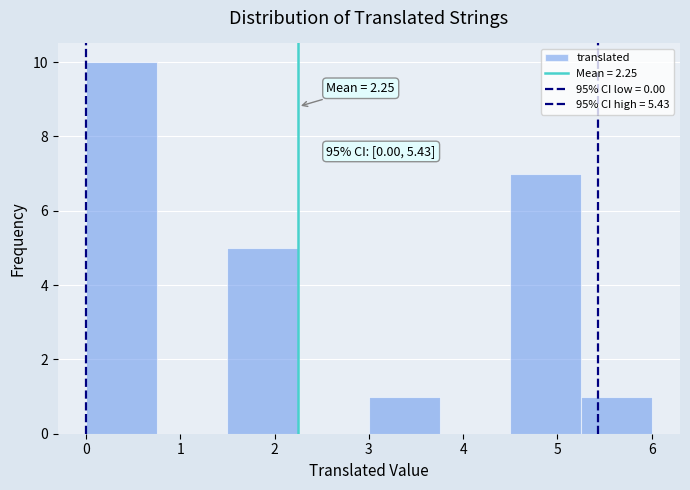

Over which range of the x-axis is the bar tallest?

0.00 to 0.75